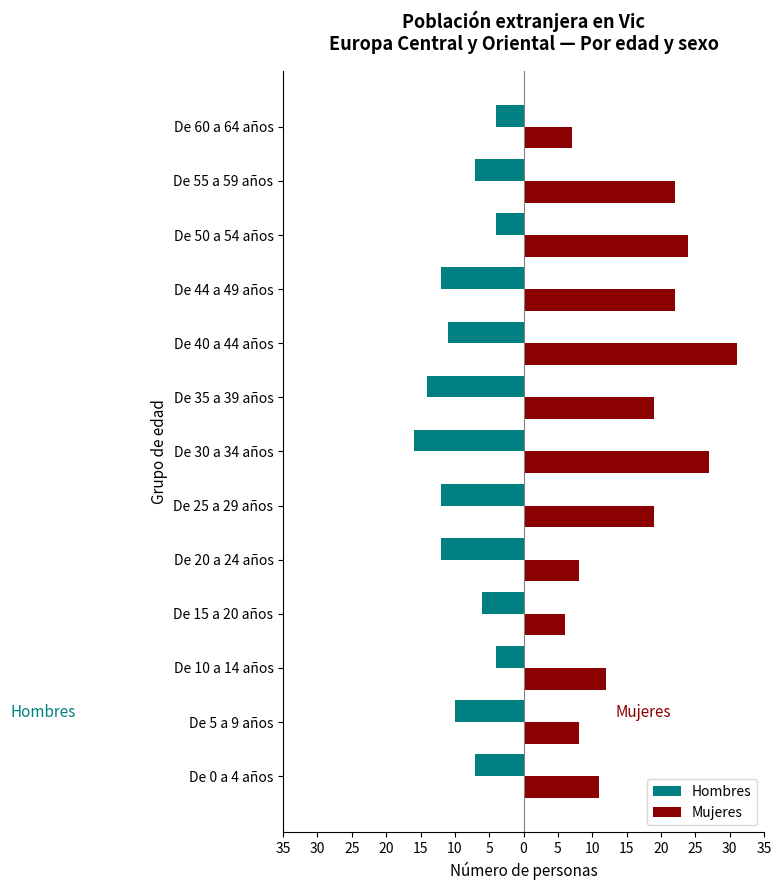

What are all the series names shown in the legend?

Hombres, Mujeres